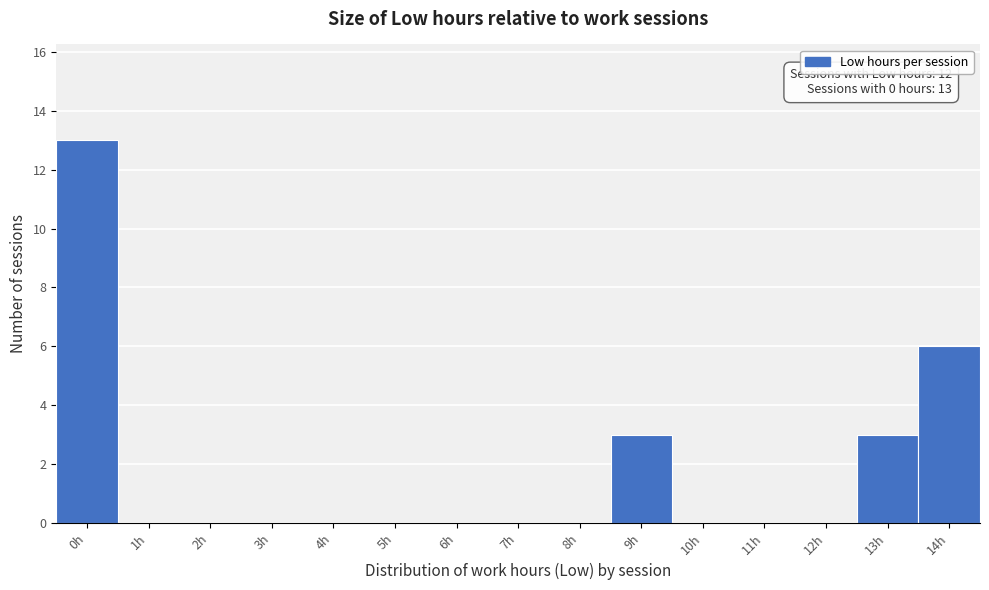

Reading left to right, list all the values displayed in this chart.

0h=13	1h=0	2h=0	3h=0	4h=0	5h=0	6h=0	7h=0	8h=0	9h=3	10h=0	11h=0	12h=0	13h=3	14h=6